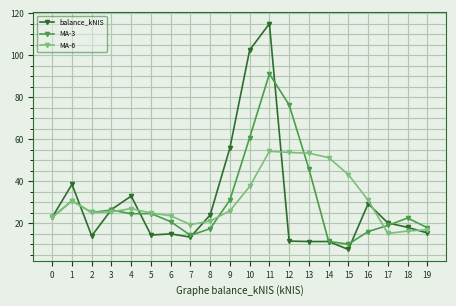

At which label does MA-3 first exceed 24?

1